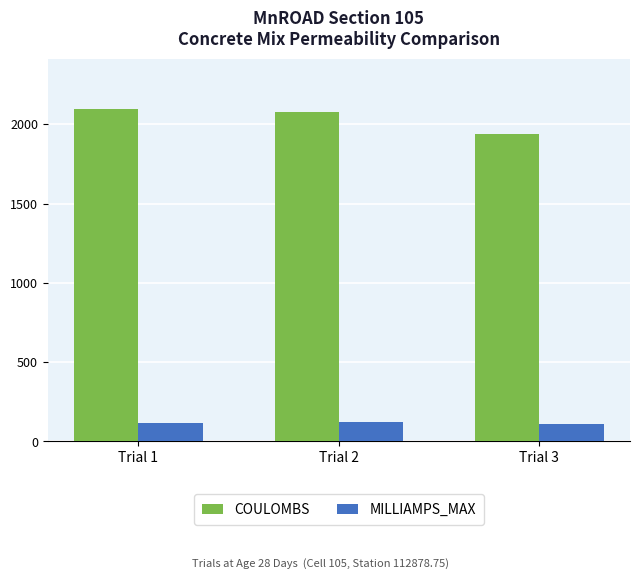

At which label is MILLIAMPS_MAX closest to 114?

Trial 1